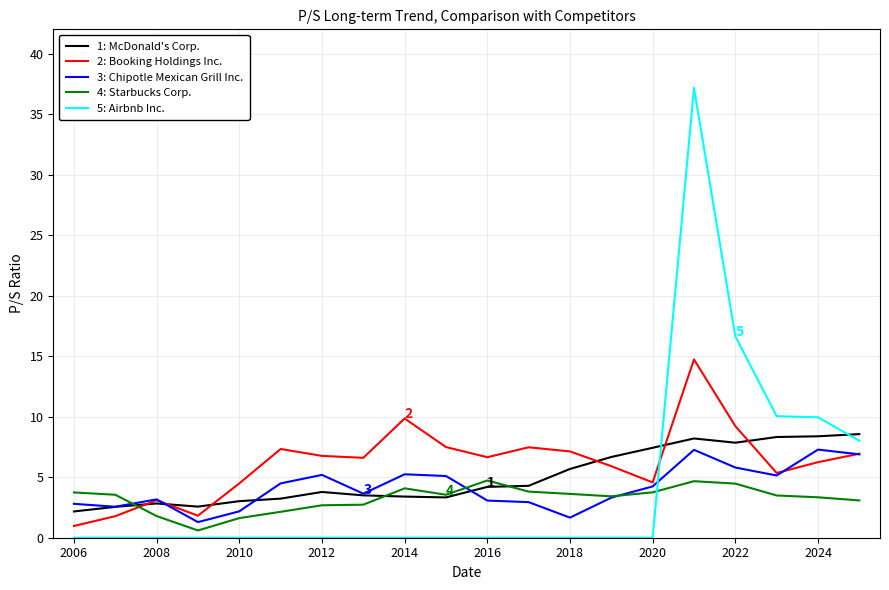

Which series has the widest spread of values?

5: Airbnb Inc.